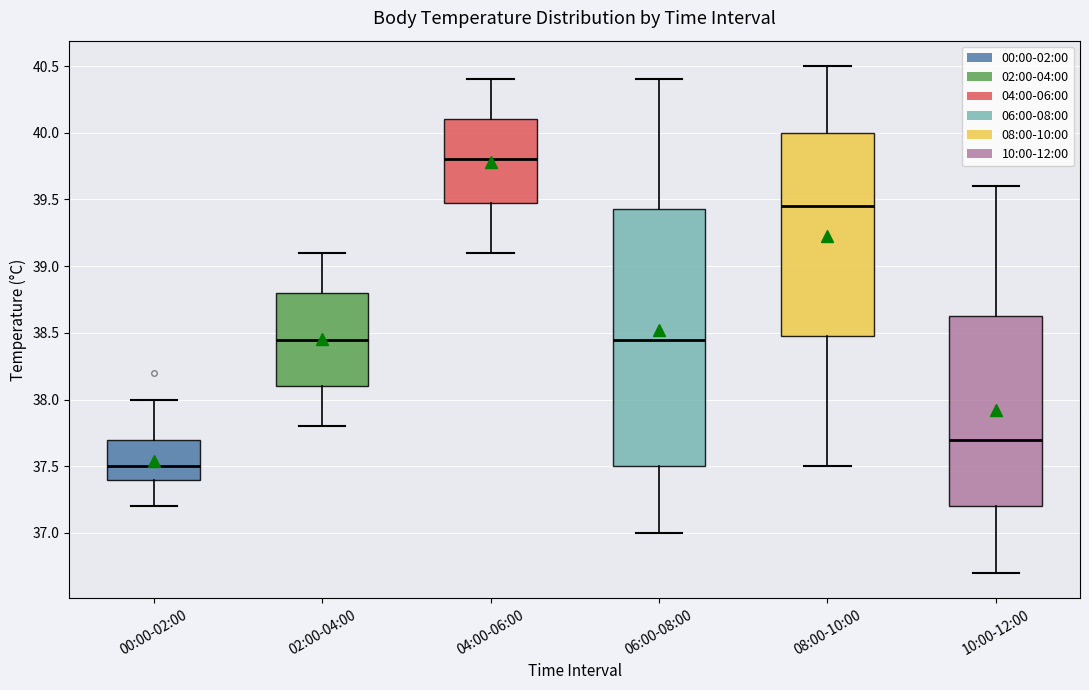

Reading left to right, read every box against the y-axis: the position of its median line, the range the box covers, and the ends of its whiskers. The values are not printed on the chart, so give them approximately, as read against the axis.

00:00-02:00: median 37.50, box 37.40 to 37.70, whiskers 37.20 to 38.00
02:00-04:00: median 38.45, box 38.10 to 38.80, whiskers 37.80 to 39.10
04:00-06:00: median 39.80, box 39.50 to 40.10, whiskers 39.10 to 40.40
06:00-08:00: median 38.45, box 37.50 to 39.45, whiskers 37.00 to 40.40
08:00-10:00: median 39.45, box 38.50 to 40.00, whiskers 37.50 to 40.50
10:00-12:00: median 37.70, box 37.20 to 38.65, whiskers 36.70 to 39.60